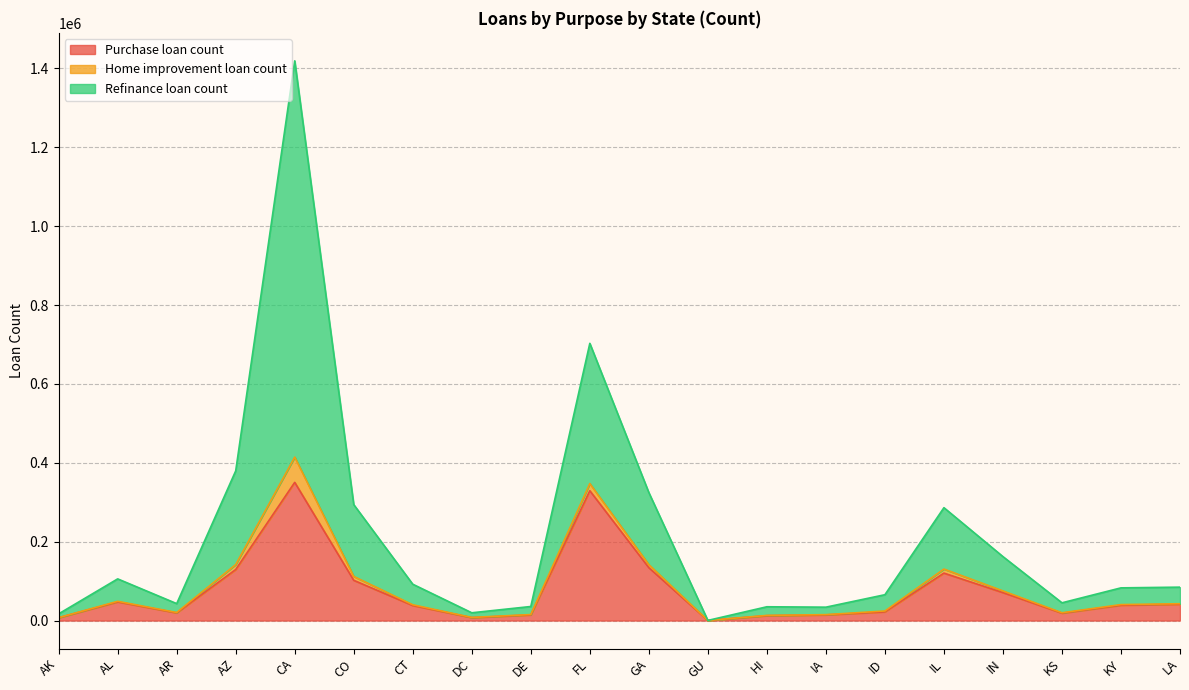

How many lines are shown in the chart?

3